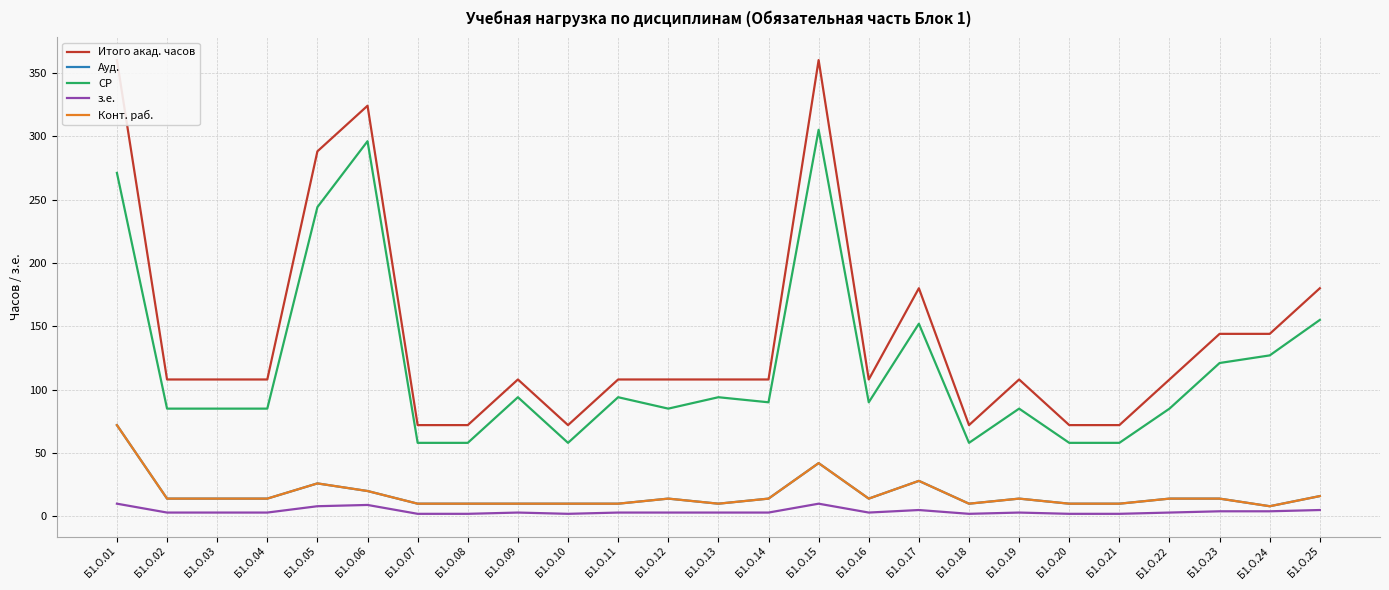

What is the value of the Ауд. point at the 22nd from the left?

14